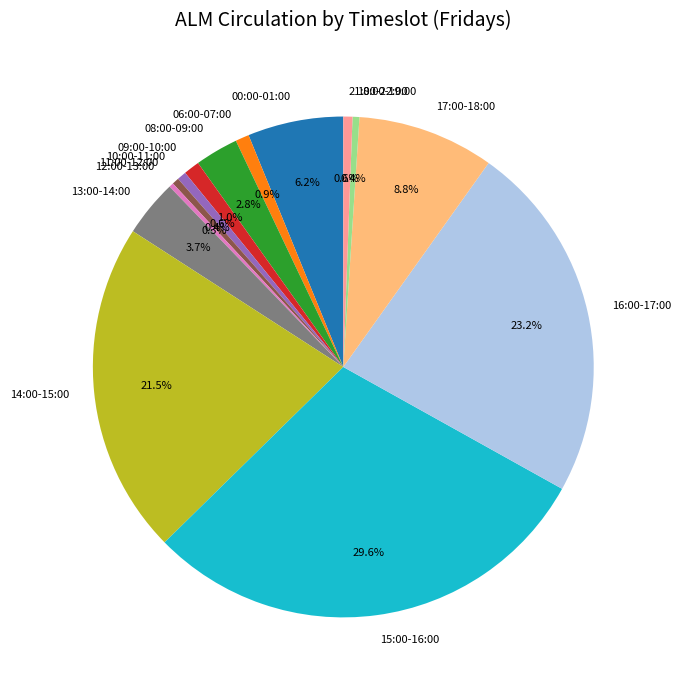

To the nearest percent, what is the combined percentage of 06:00-07:00 and 13:00-14:00?

5%